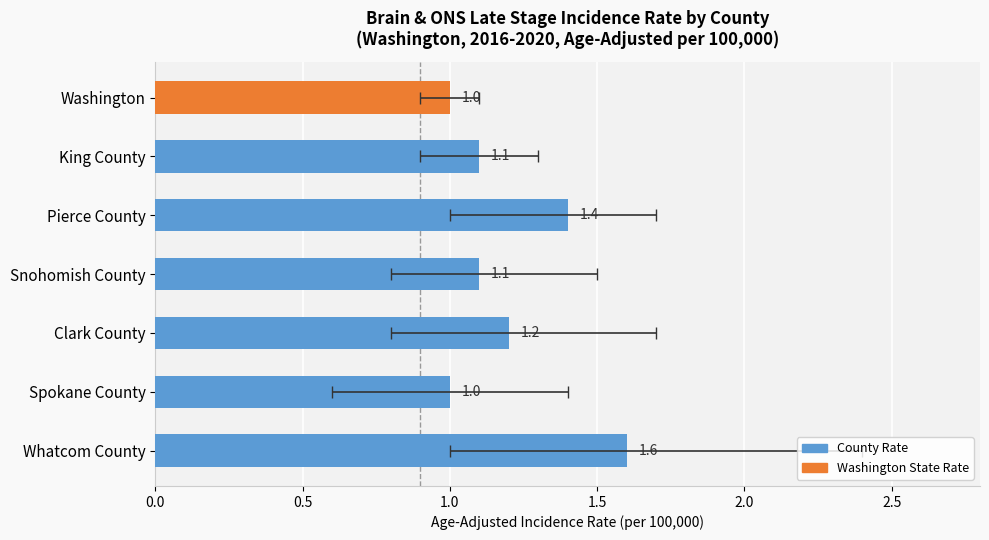

List the labels in order of value, largest first.

Whatcom County, Pierce County, Clark County, King County, Snohomish County, Washington, Spokane County